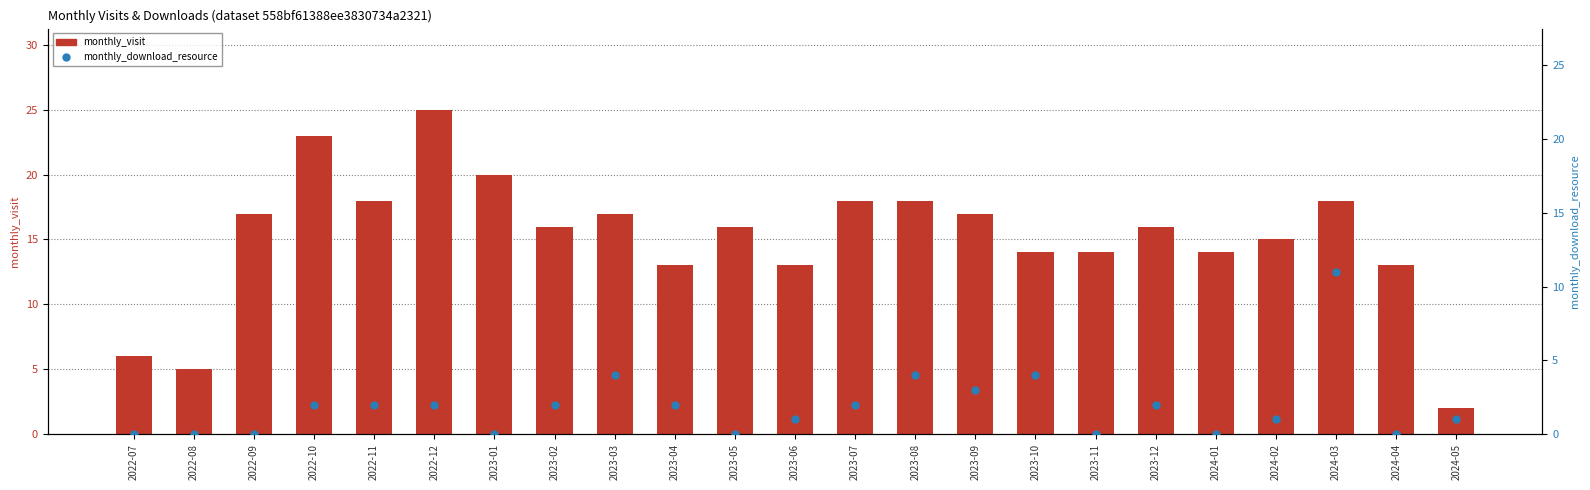

At how many categories does at least one series exceed 24?

1